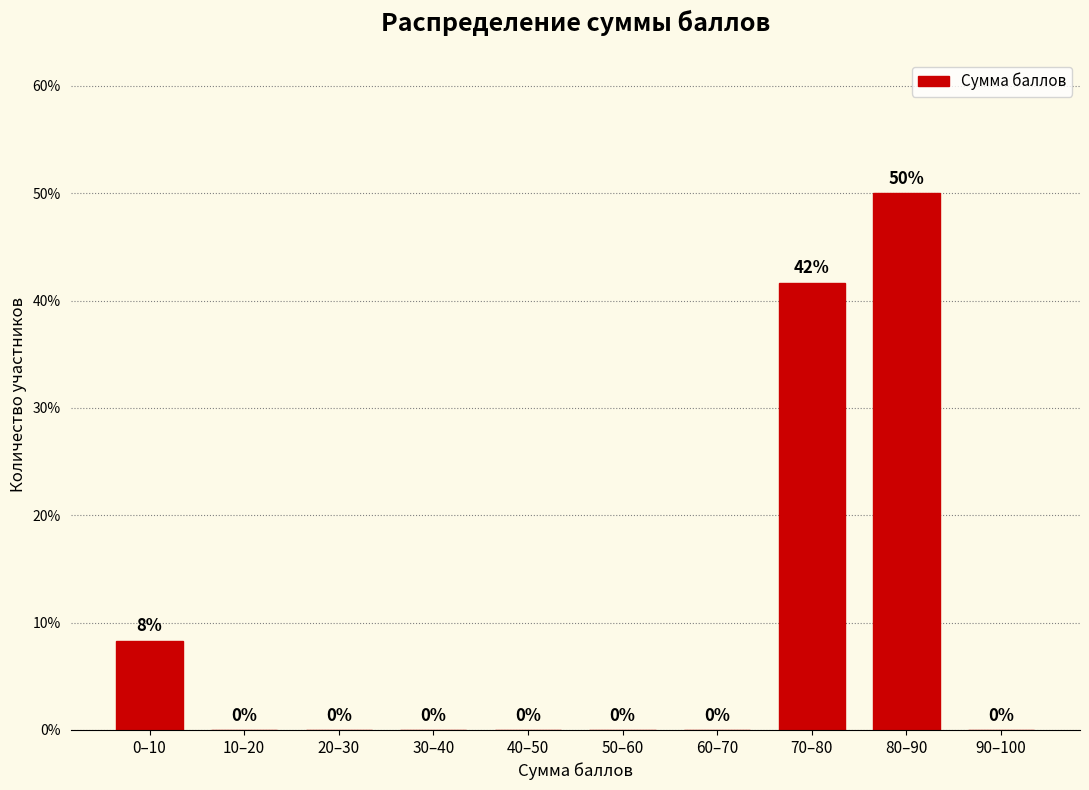

At which label is the value closest to 25?

0–10